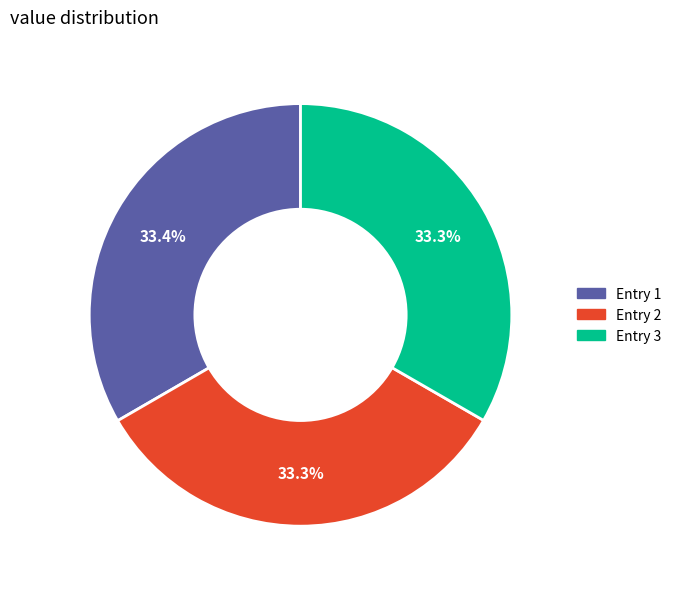

Does any single category account for the majority?

No